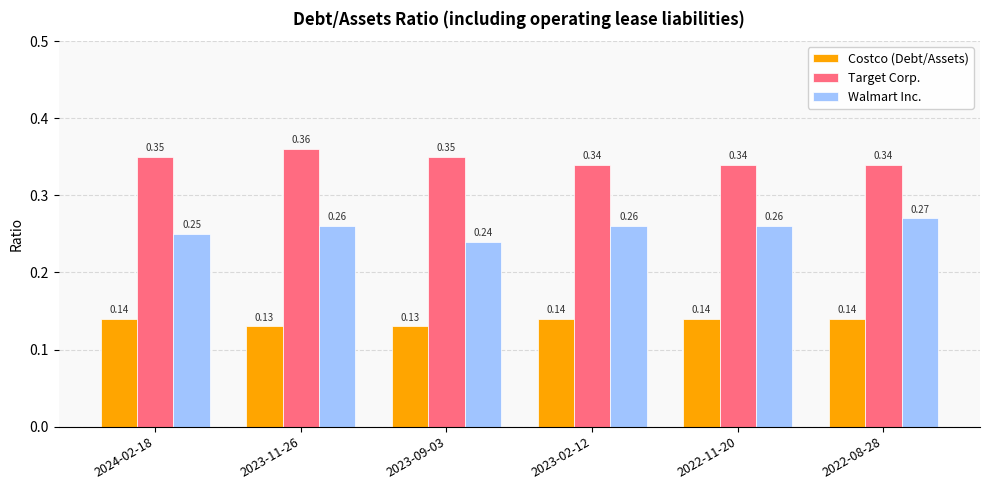

At 2024-02-18, list the series in order from smallest to largest.

Costco (Debt/Assets), Walmart Inc., Target Corp.